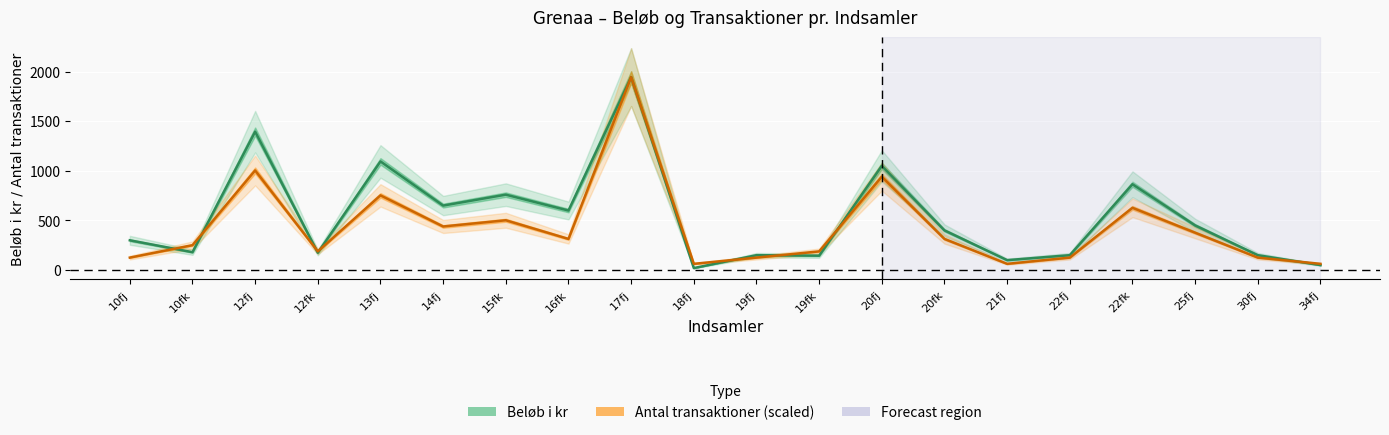

Rank the series by their maximum value, from lowest to highest.

Beløb i kr, Antal transaktioner (scaled)